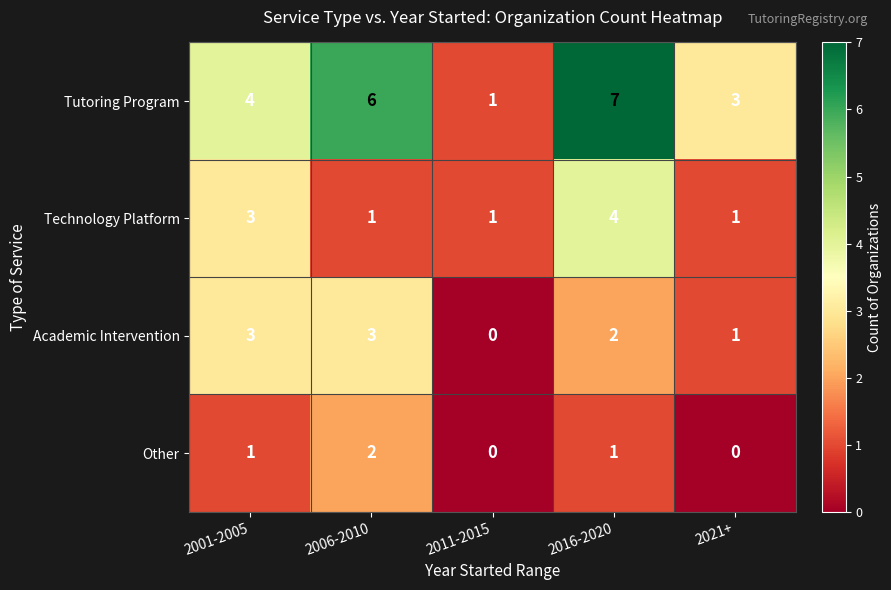

Where is Tutoring Program nearest to the value 4?

2001-2005